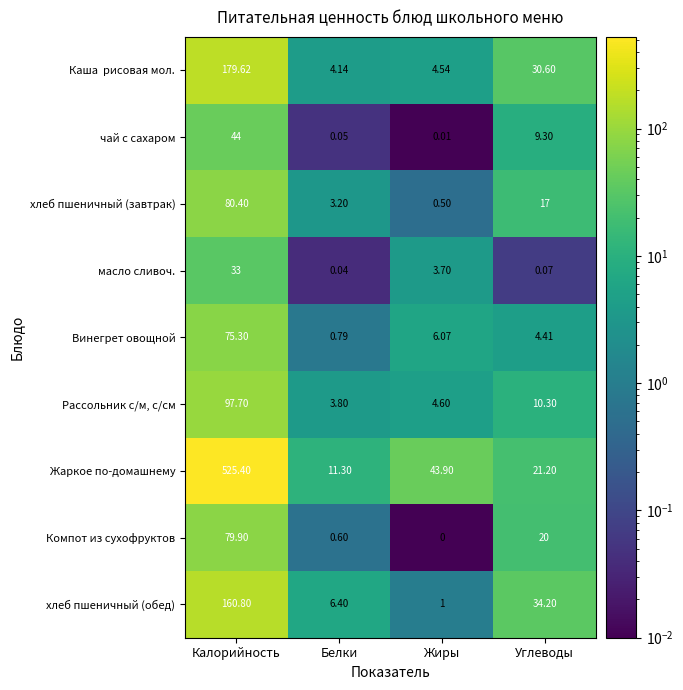

At which label does хлеб пшеничный (завтрак) first exceed 17?

Калорийность